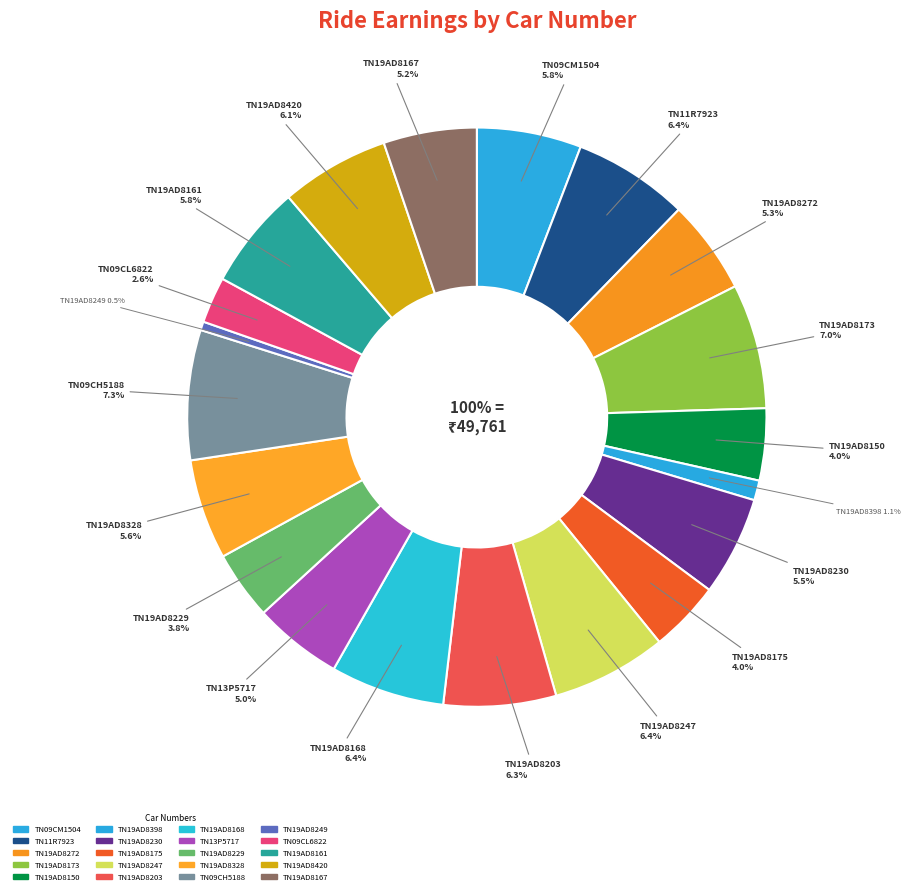

To the nearest percent, what is the average slice percentage?

5%